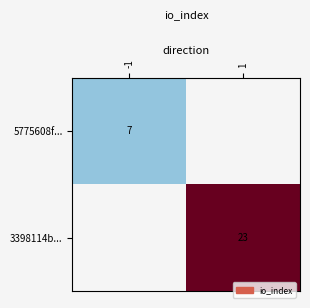

True or false: 3398114b... has a value of 12 at 1.

False